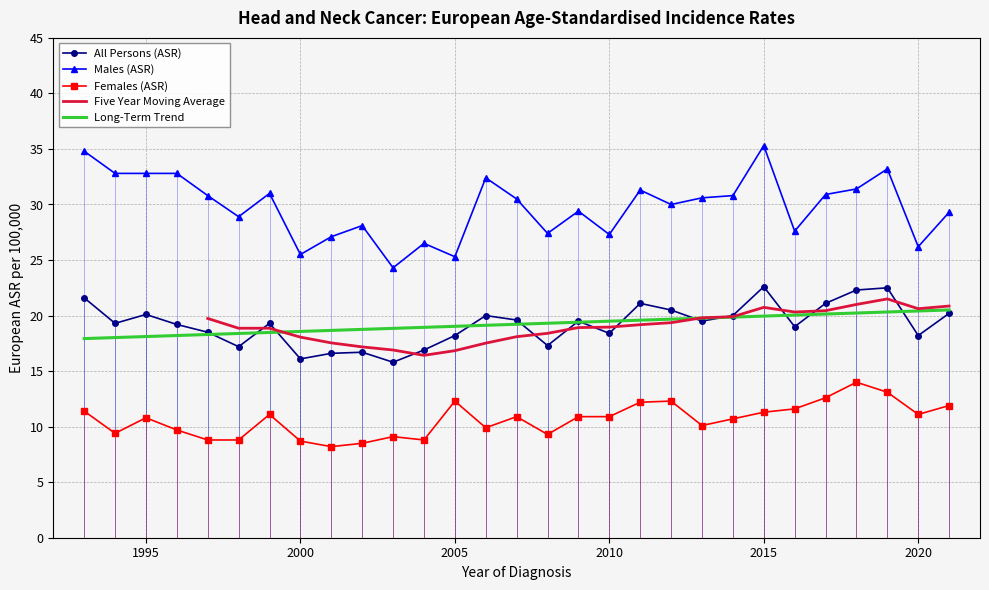

What is the maximum value for Males (ASR)?

35.3